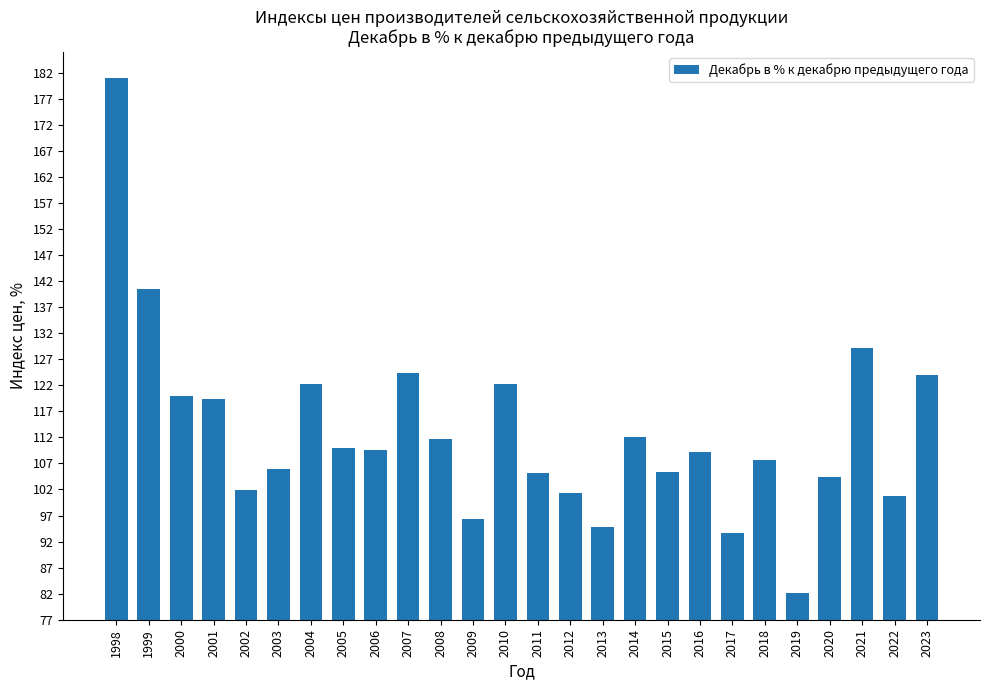

Which has a higher value, 2005 or 1998?

1998